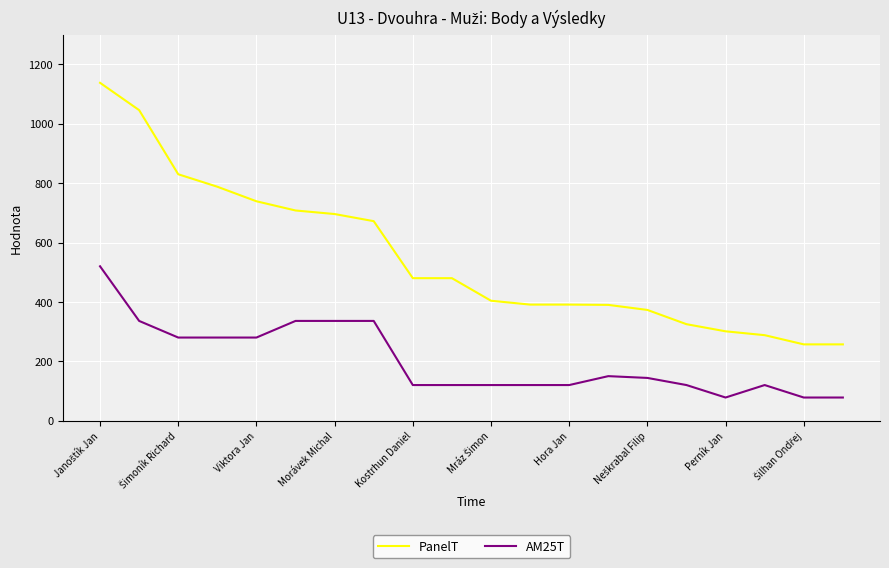

Which series has the largest range (max minus min)?

PanelT